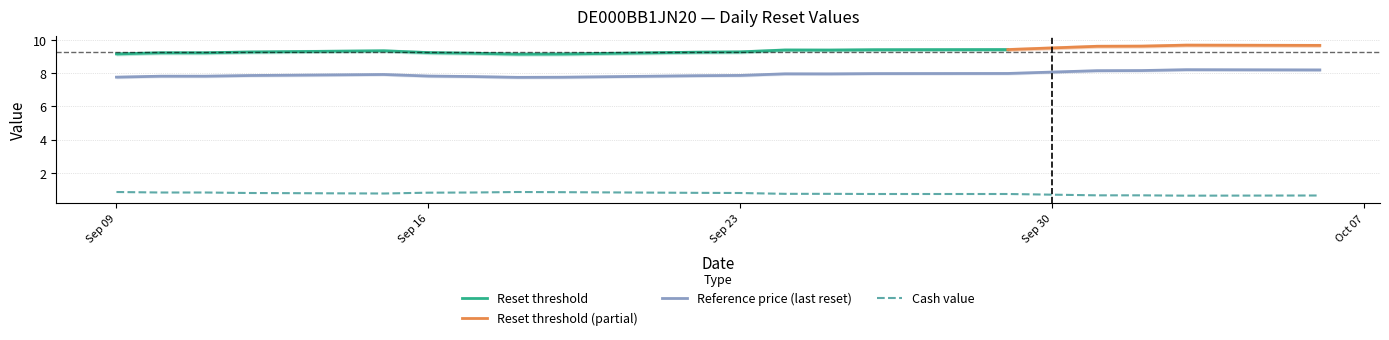

At how many categories does at least one series exceed 8?

20